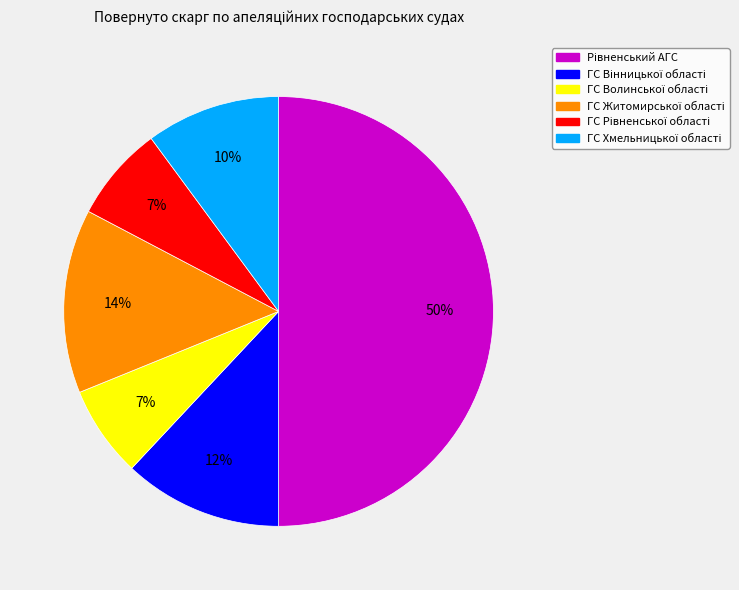

To the nearest percent, what is the difference between the largest and smallest slice percentages?

43%